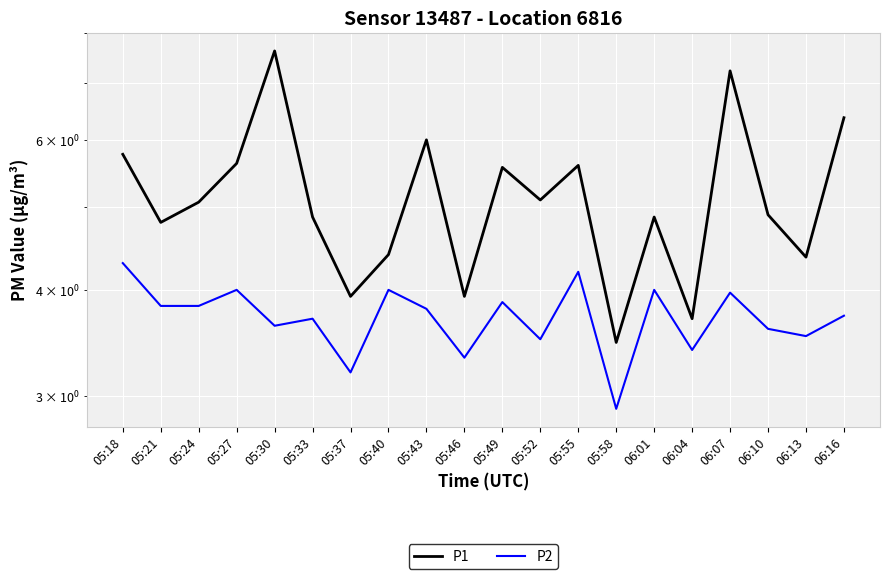

What is the approximate value of P2 at 05:40?

4.0